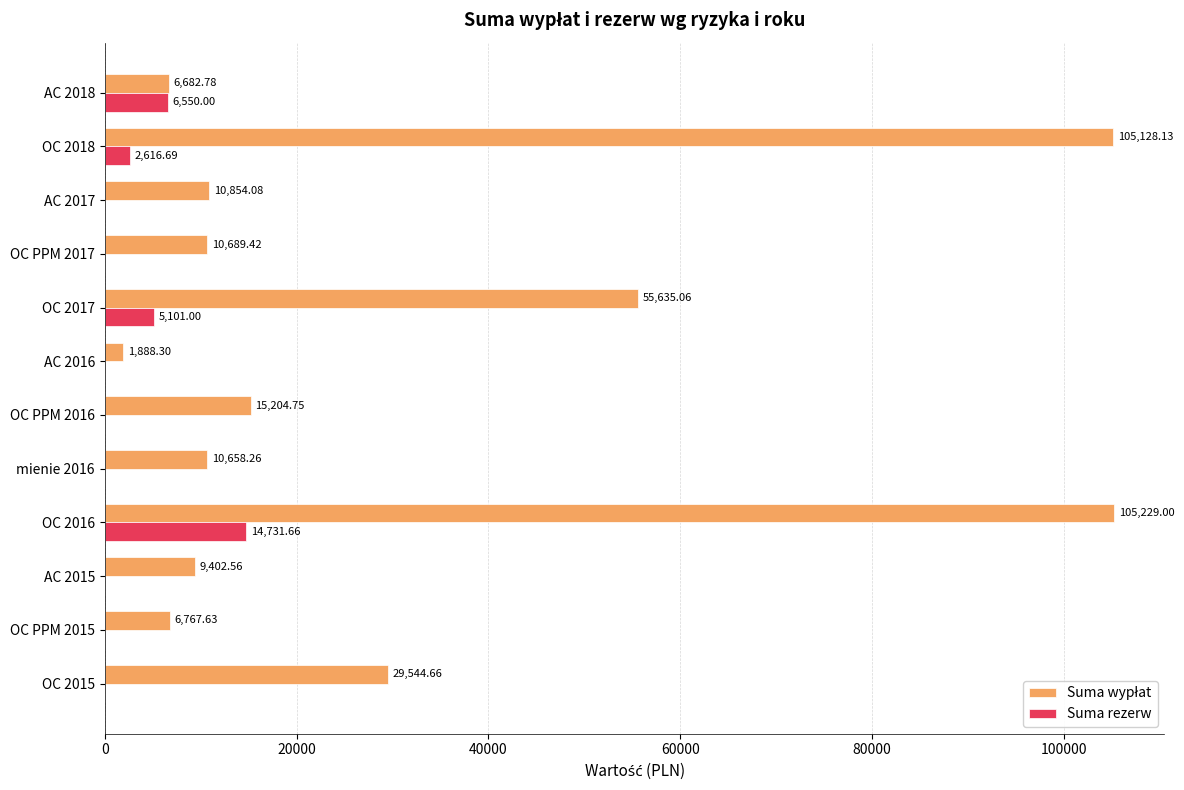

Which series changed the most between OC PPM 2017 and AC 2018?

Suma rezerw